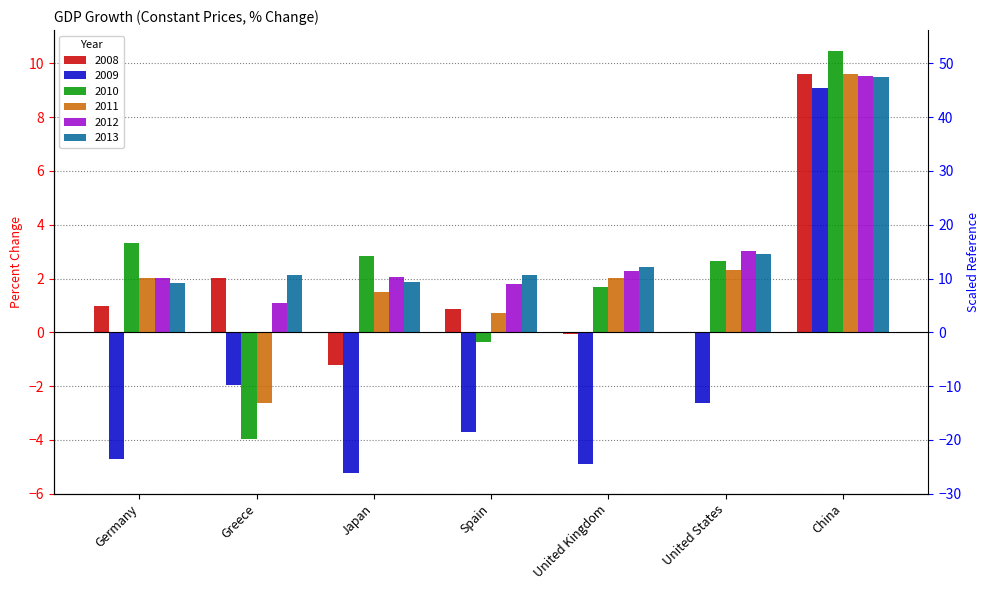

At which label is 2010 closest to 3?

Japan